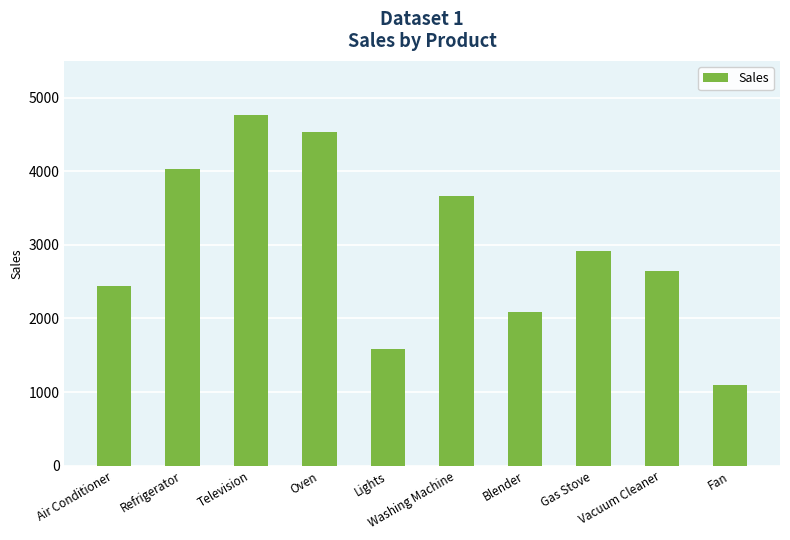

Where does the data first go above 2914?

Refrigerator